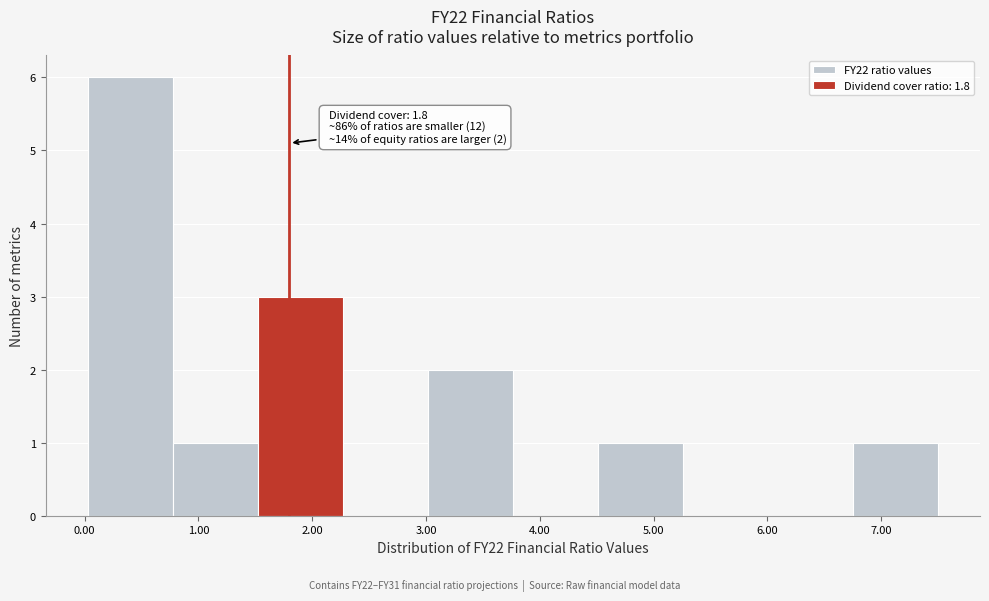

Which range on the x-axis has the tallest bar?

0.0 to 0.8